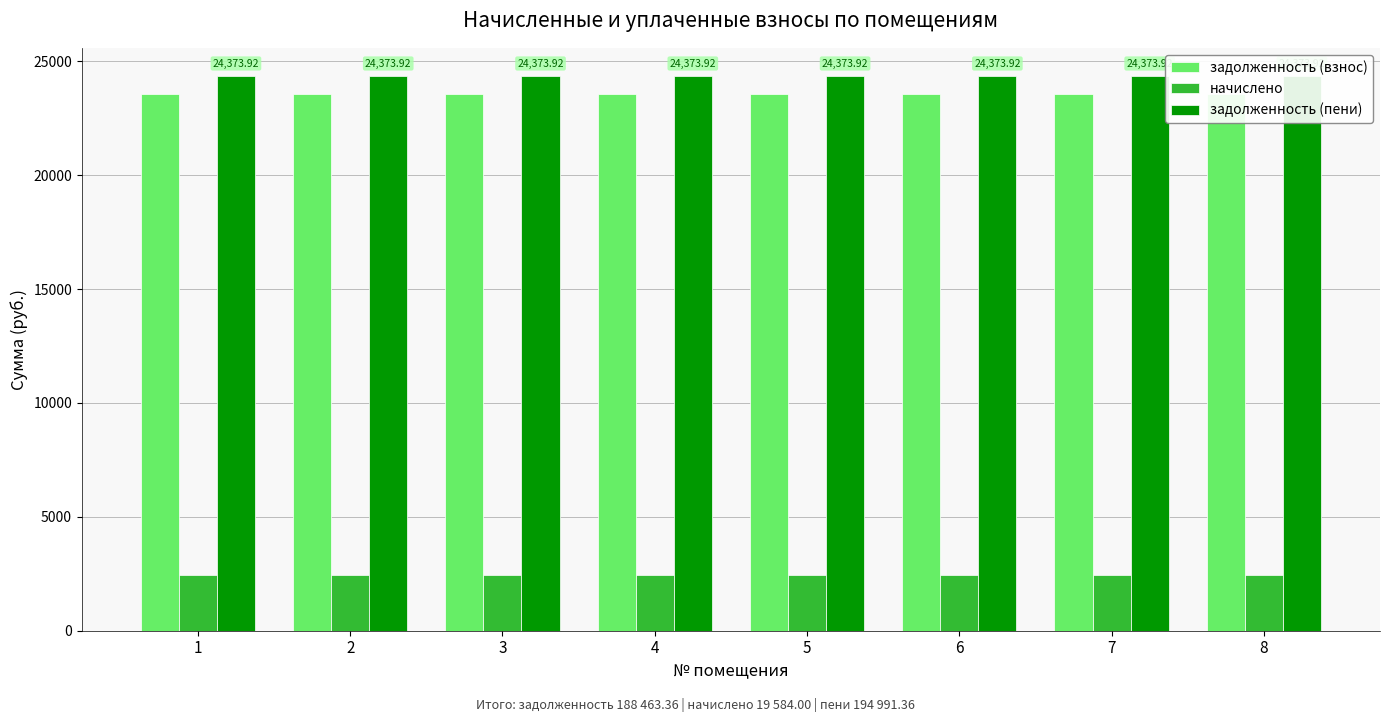

What value does the задолженность (взнос) series have at 2?

23557.9